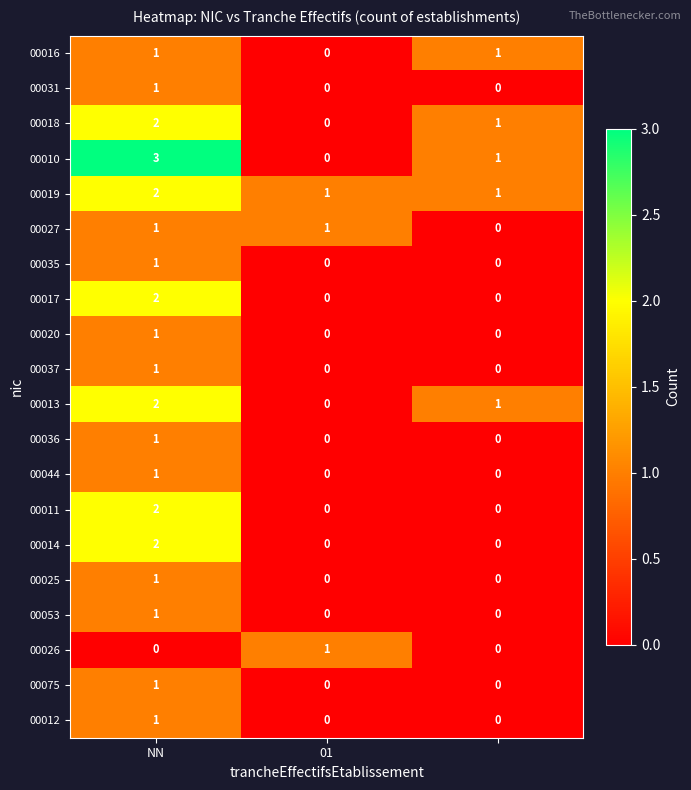

Count the 00010 values in the range 0 to 3.

3